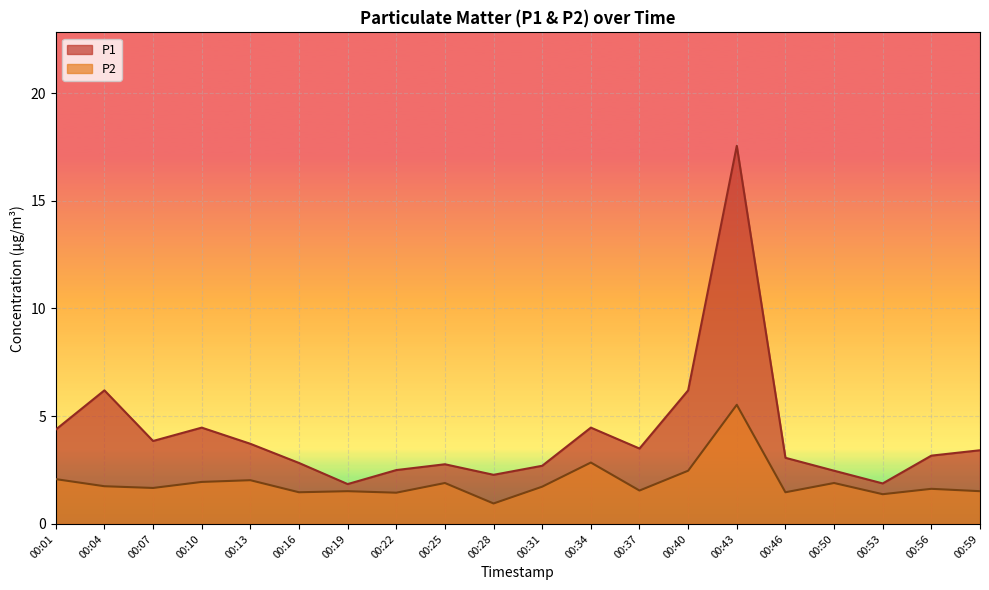

Where does the P2 series first go above 1?

00:01